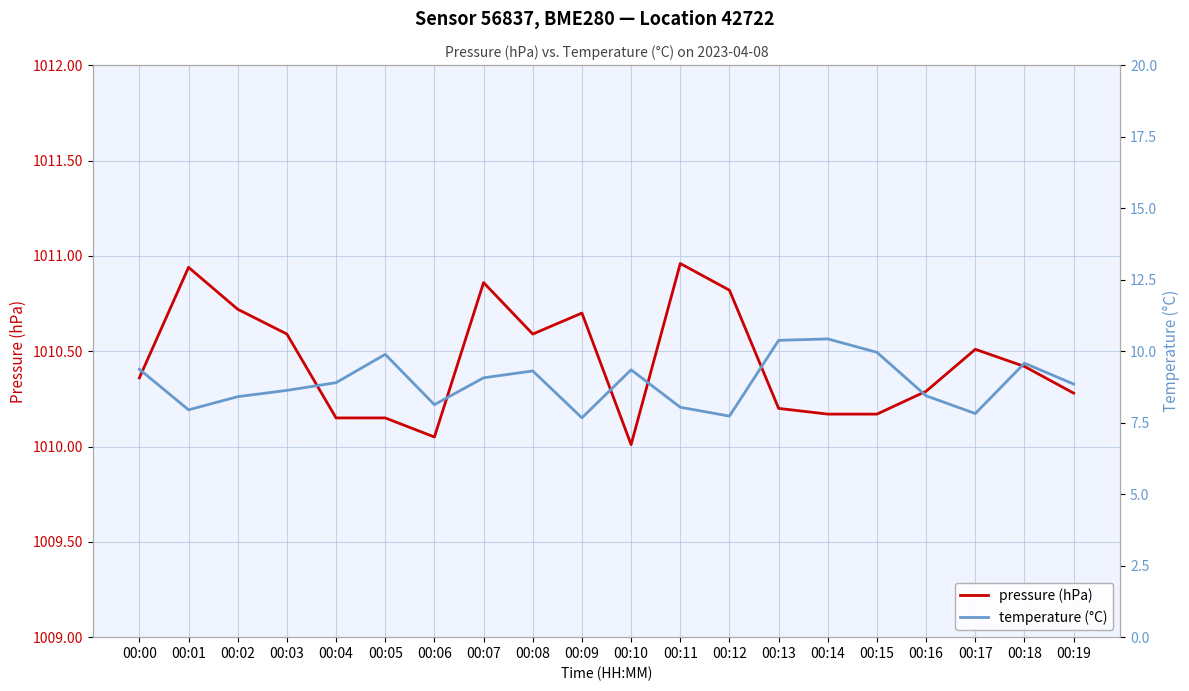

Where is the first local minimum for temperature (°C)?

00:01